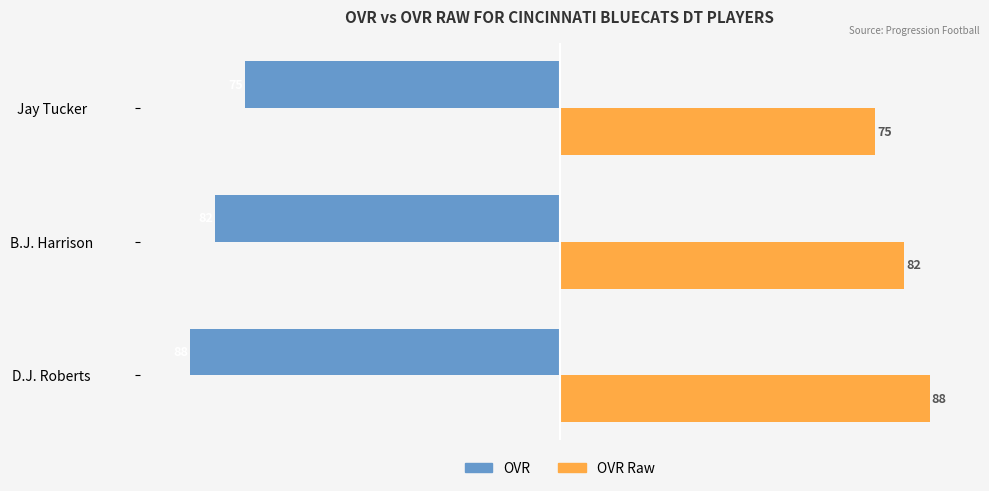

What is the greatest value displayed?

88